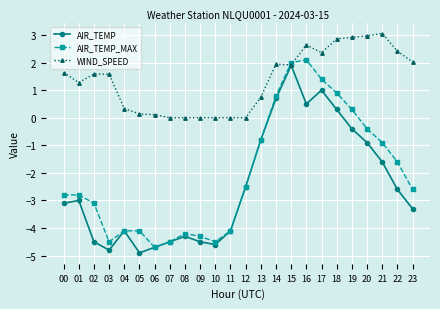

Which series has the largest total across all categories?

WIND_SPEED